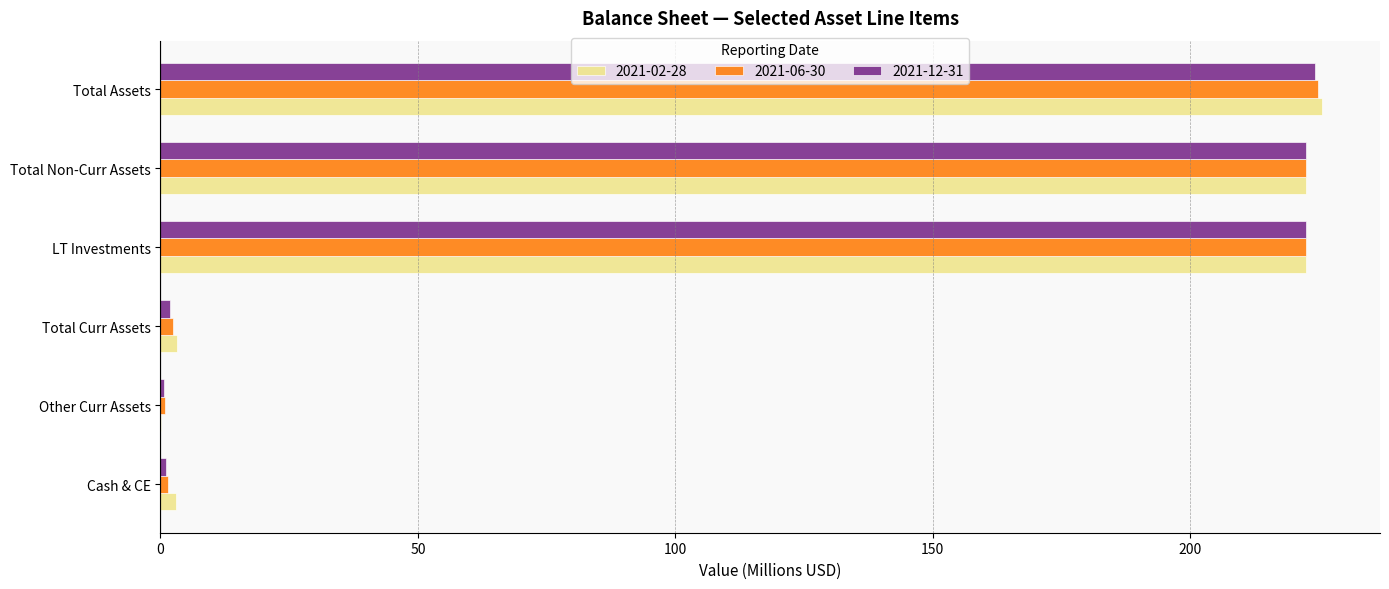

How many series are shown in this chart?

3